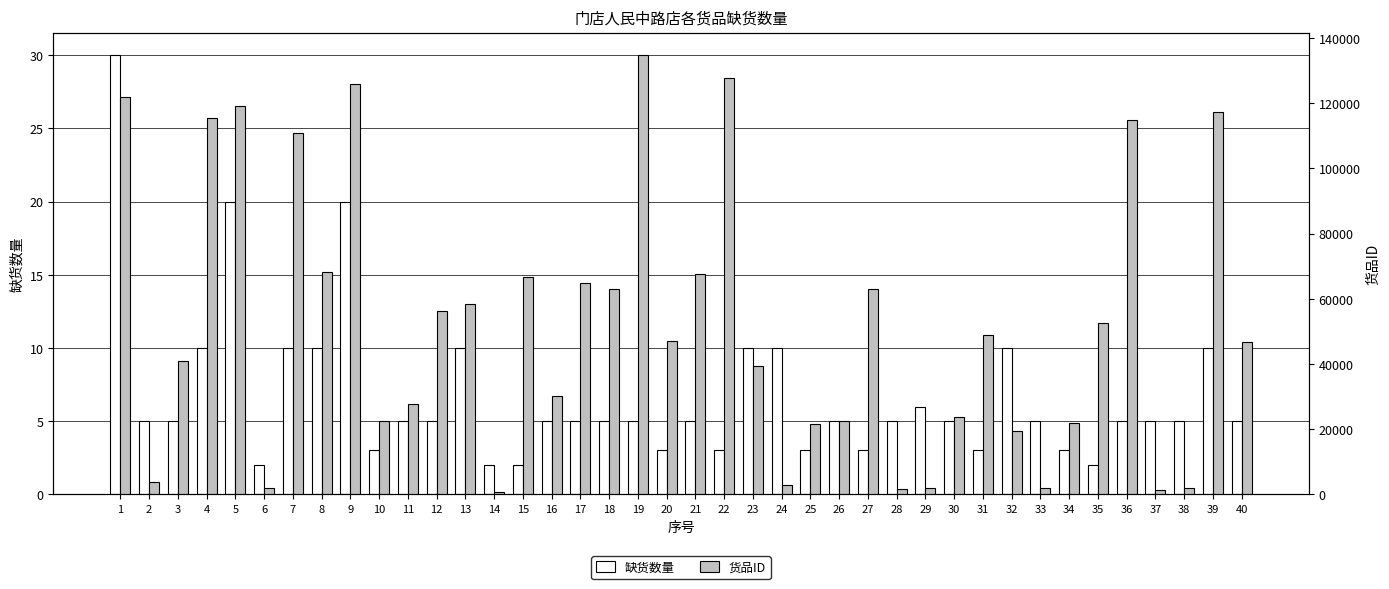

At how many categories does at least one series exceed 67484?

10